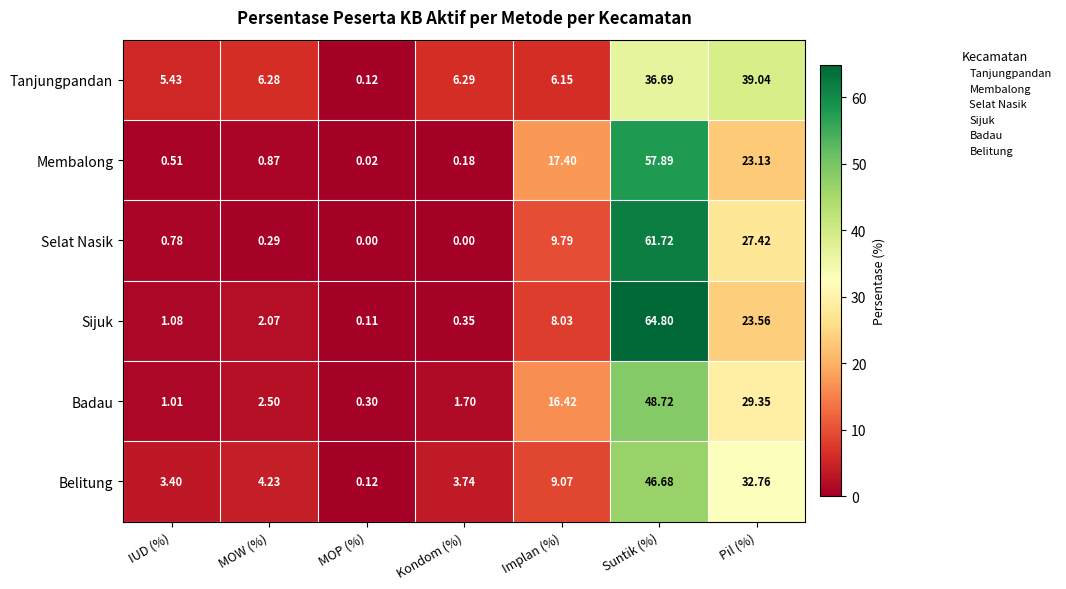

At which category is the sum across all series the highest?

Suntik (%)